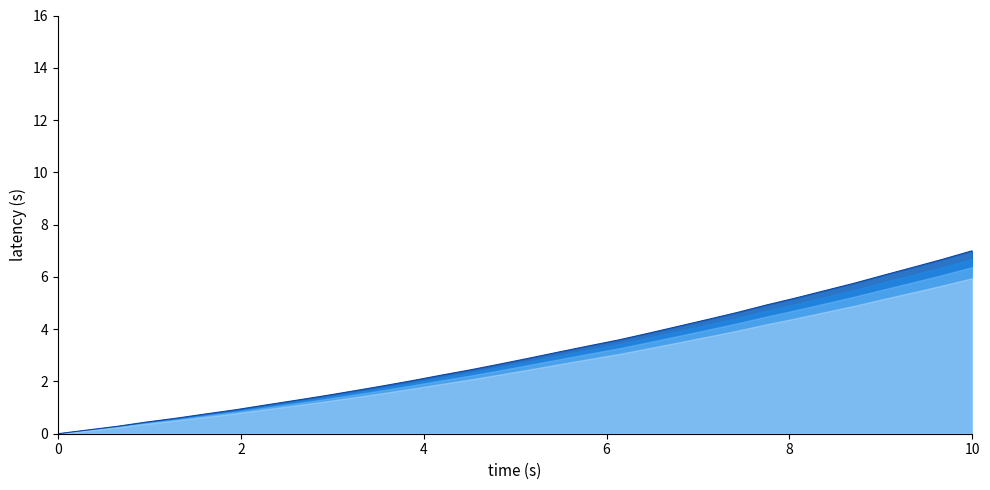

True or false: the data has more than 1 interior local peaks.

False